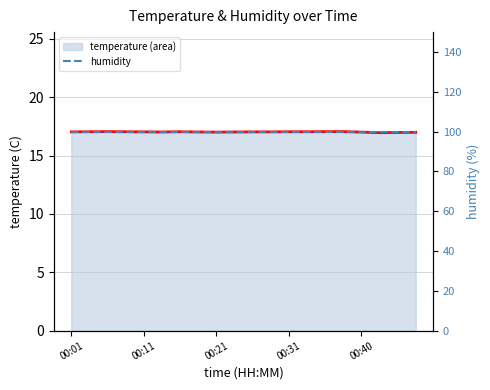

Where is the first local minimum for temperature (line)?

5